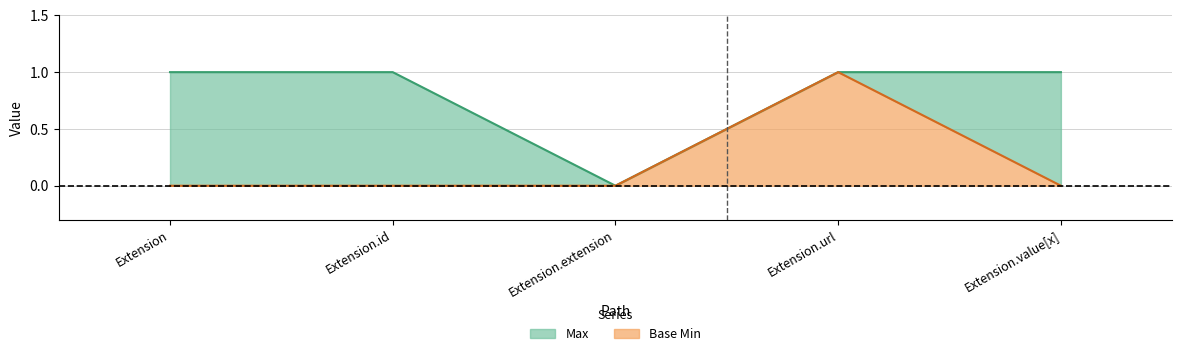

Does the chart have visible grid lines?

Yes